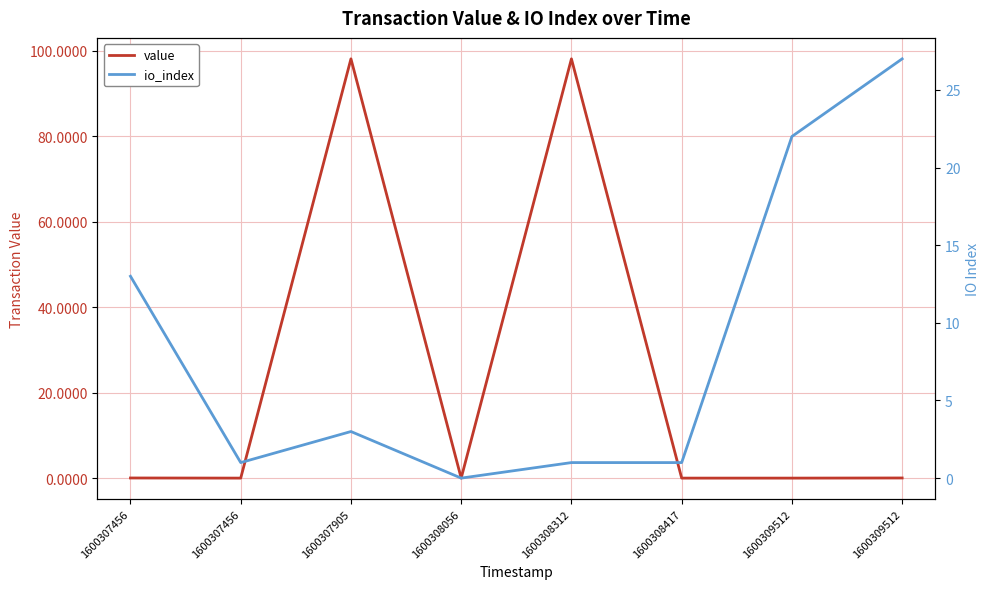

What is the difference between the second highest and second lowest values in the io_index series?

21.0